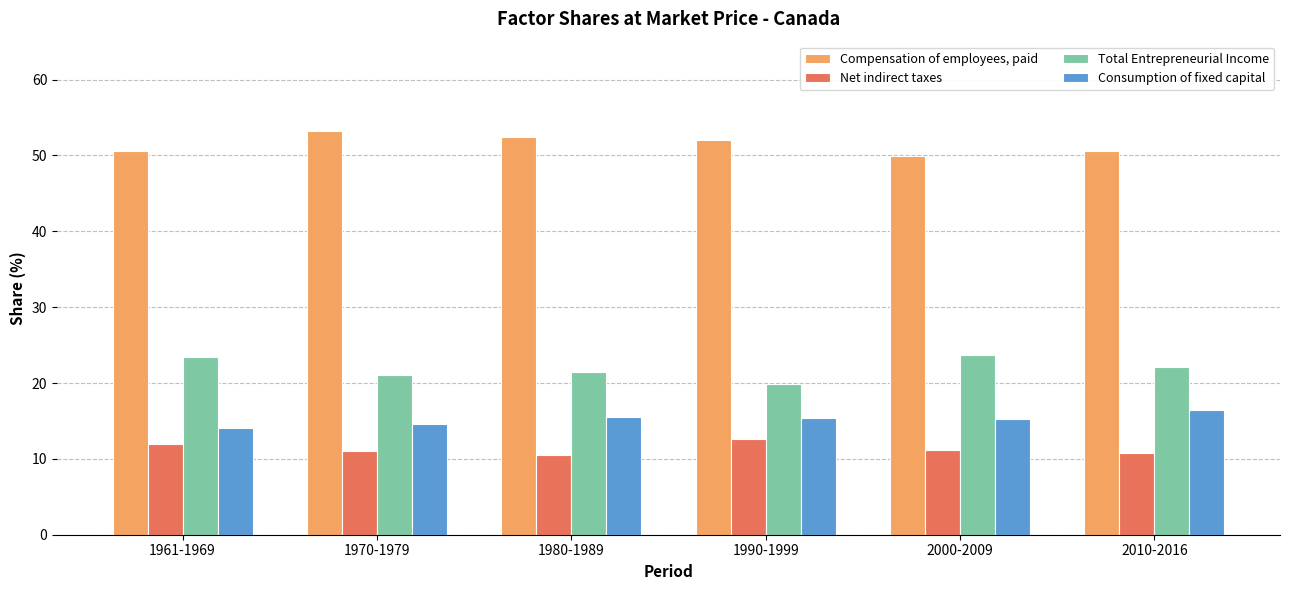

What is the spread (max minus min) of values at 2000-2009?

38.8